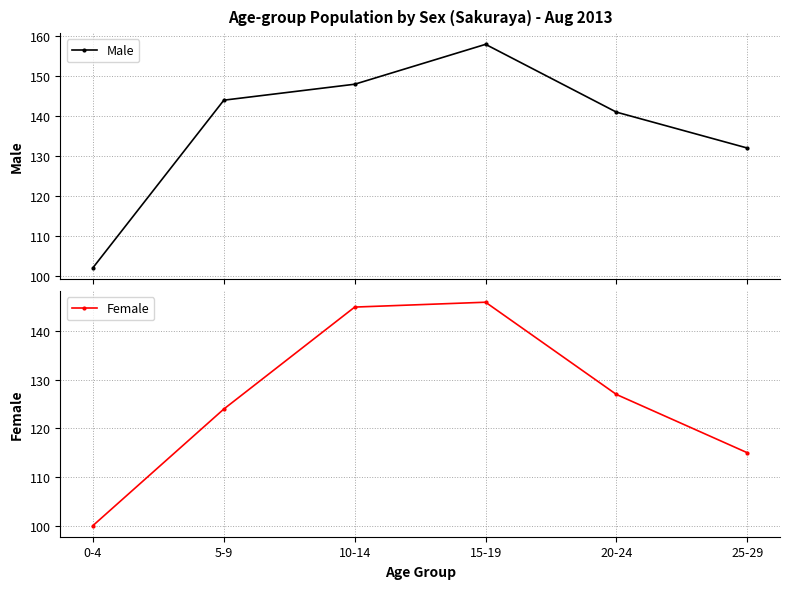

The value of Male at 10-14 is 148. True or false?

True